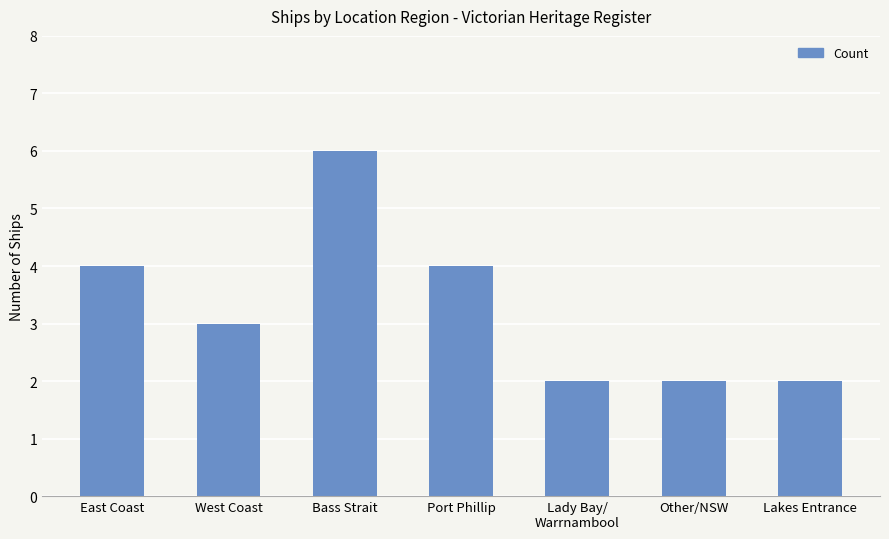

How many categories are shown in the chart?

7